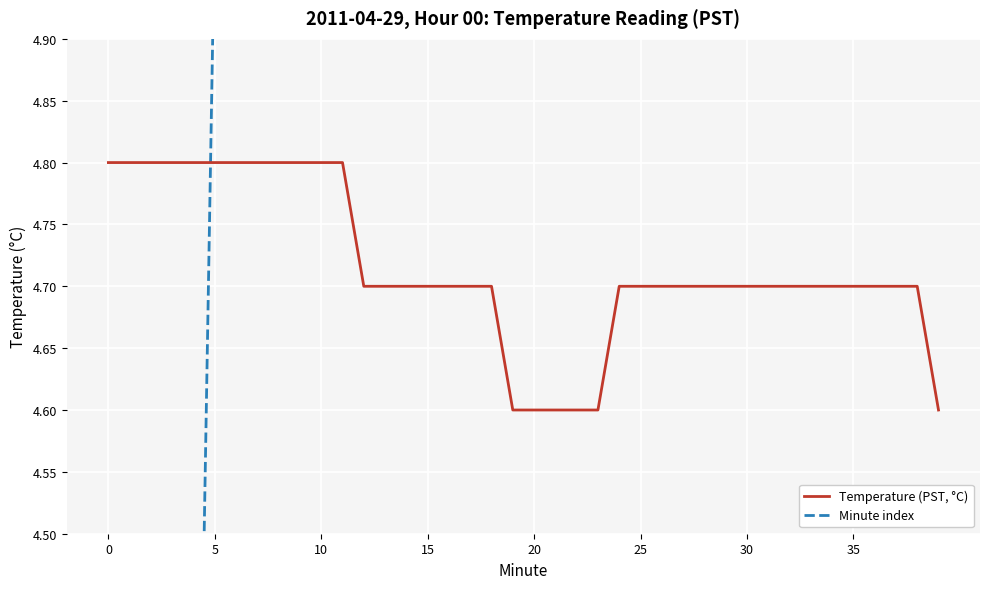

True or false: Temperature (PST, °C) has a value of 4.8 at 5.

True